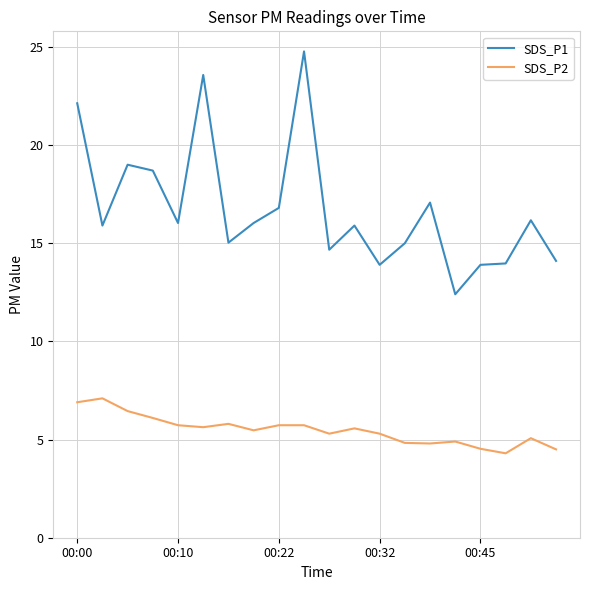

Which series has the largest total across all categories?

SDS_P1